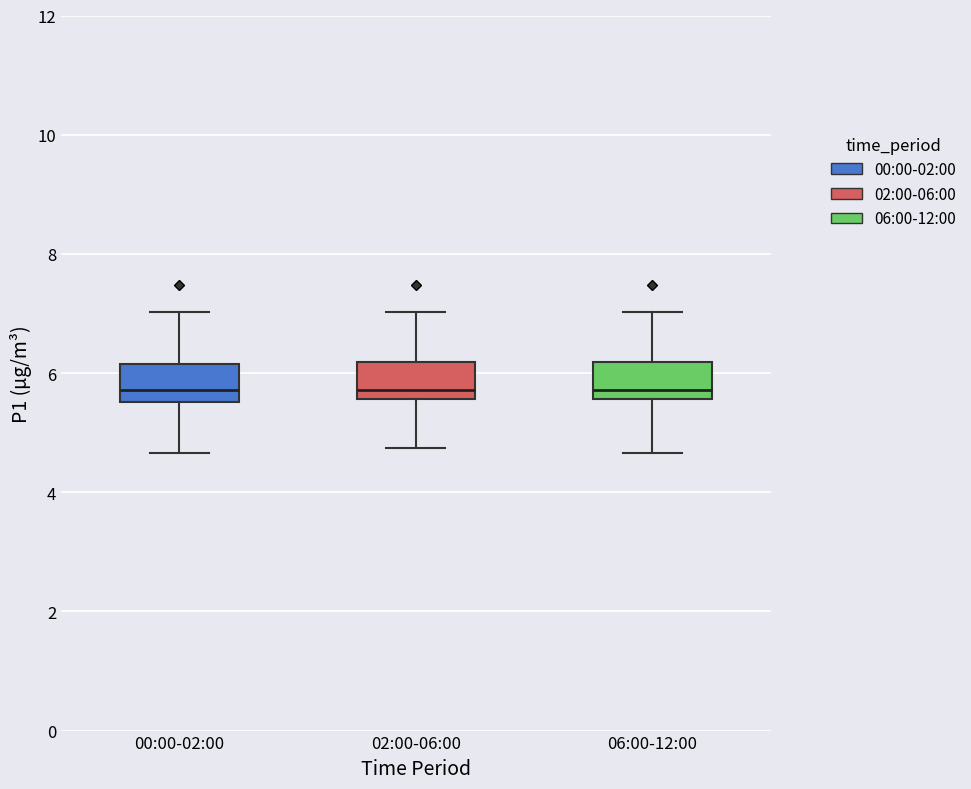

Reading left to right, read every box against the y-axis: the position of its median line, the range the box covers, and the ends of its whiskers. The values are not printed on the chart, so give them approximately, as read against the axis.

00:00-02:00: median 5.8, box 5.6 to 6.2, whiskers 4.6 to 7.0
02:00-06:00: median 5.8, box 5.6 to 6.2, whiskers 4.8 to 7.0
06:00-12:00: median 5.8, box 5.6 to 6.2, whiskers 4.6 to 7.0